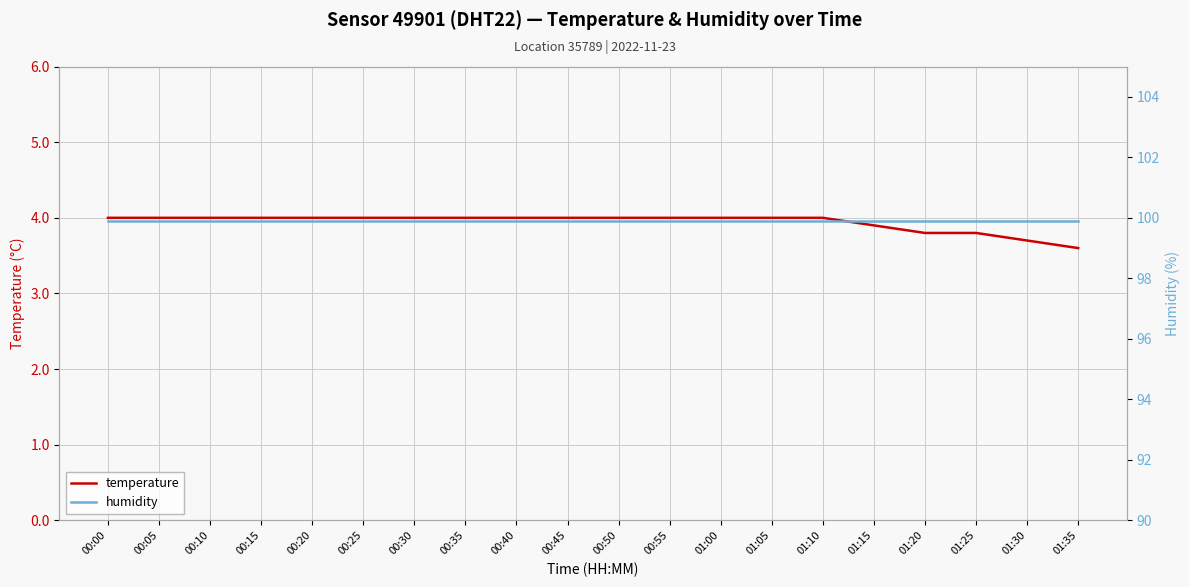

Does the chart display data point markers on the line(s)?

No